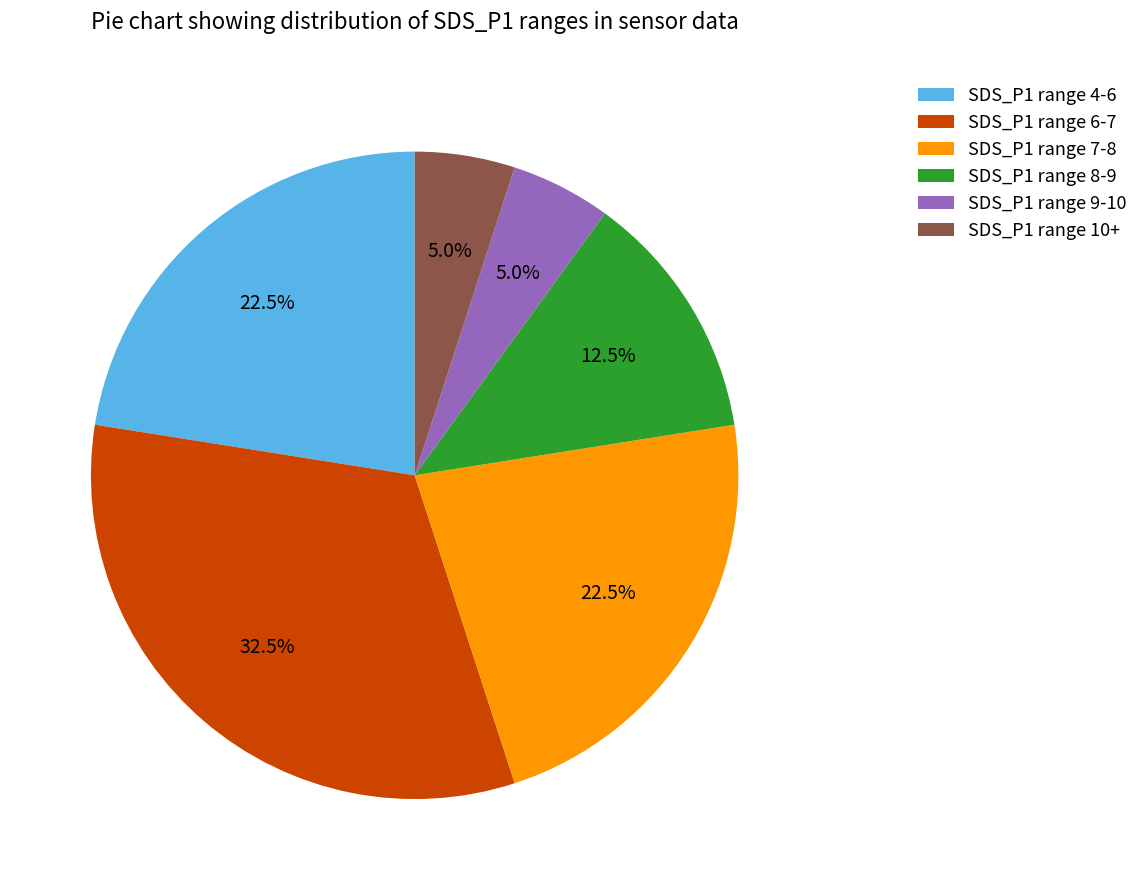

What portion of the pie excludes SDS_P1 range 6-7?

67.5%